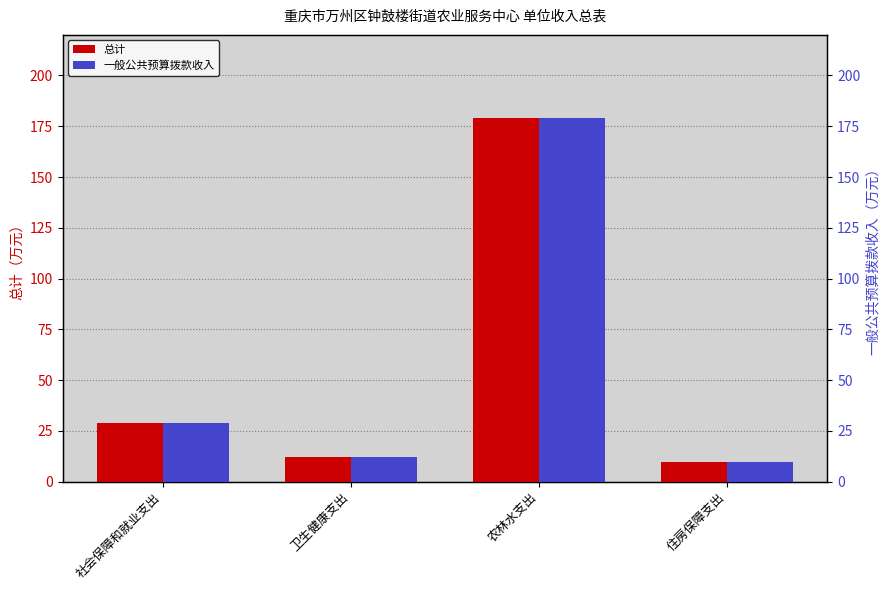

How many data points does each series have?

4